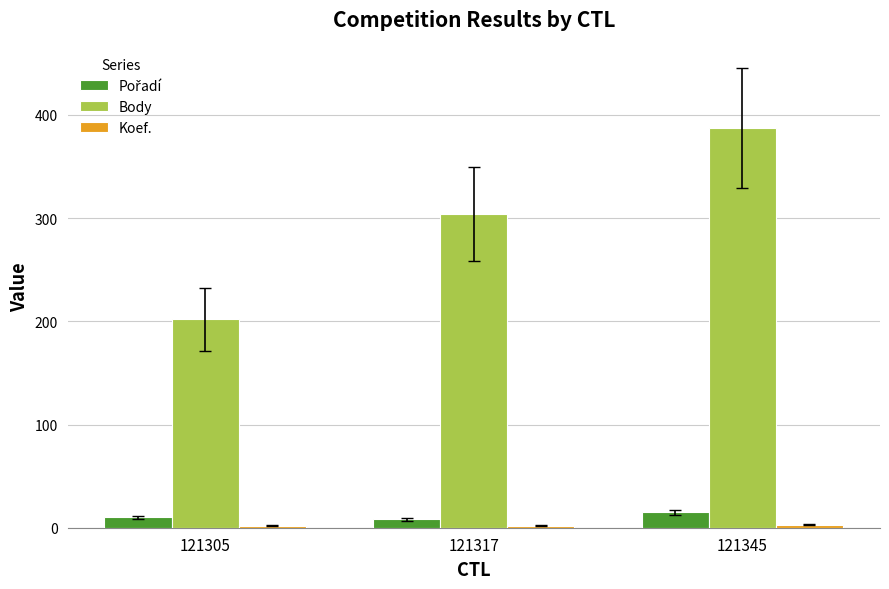

What is the value of the Body bar at the 3rd from the left?

387